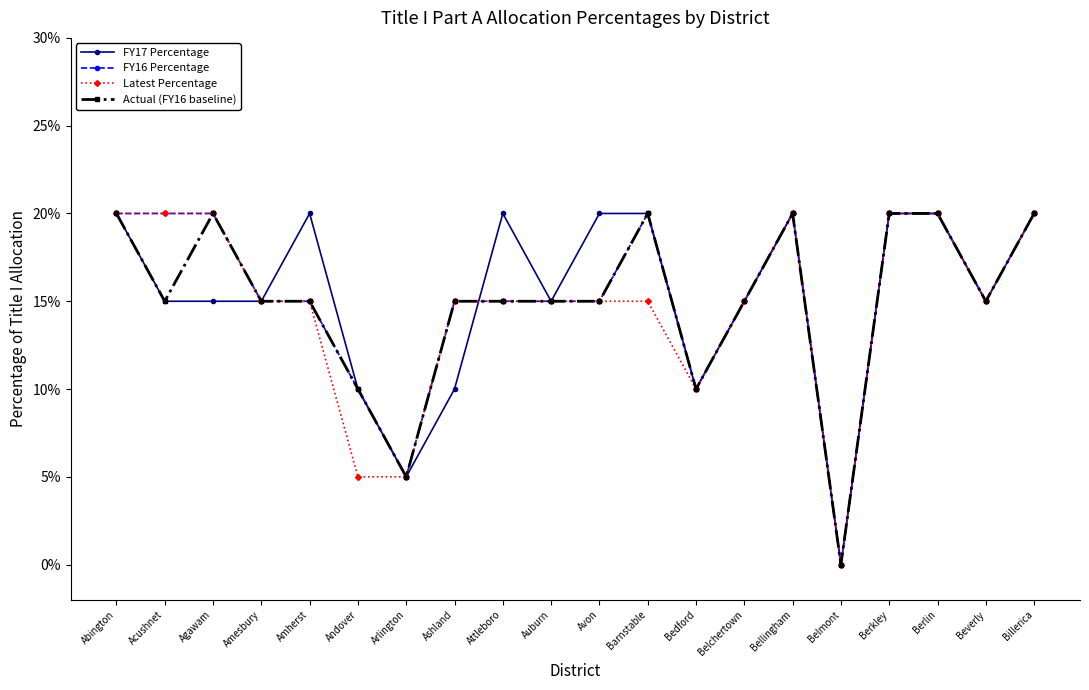

Does the chart have visible grid lines?

No